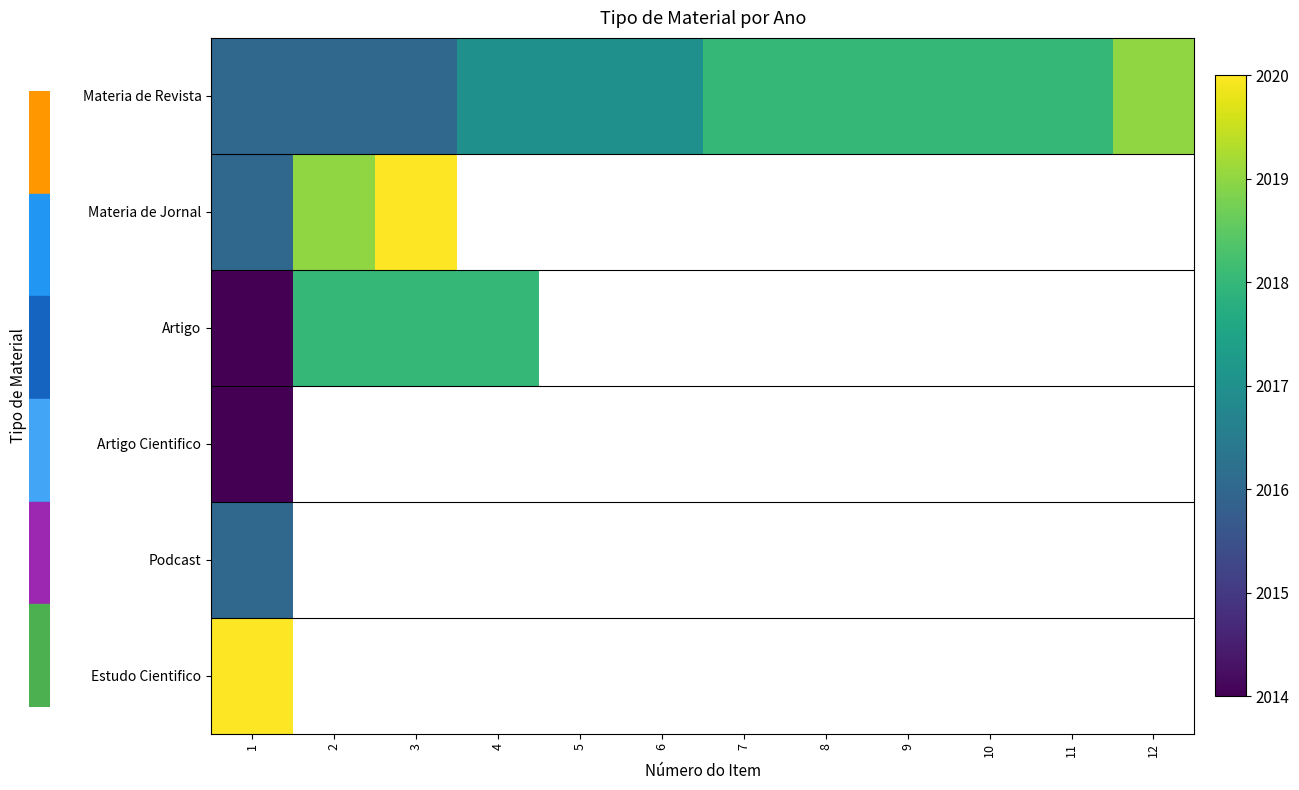

What is the average value of the Materia de Revista series?

2017.3